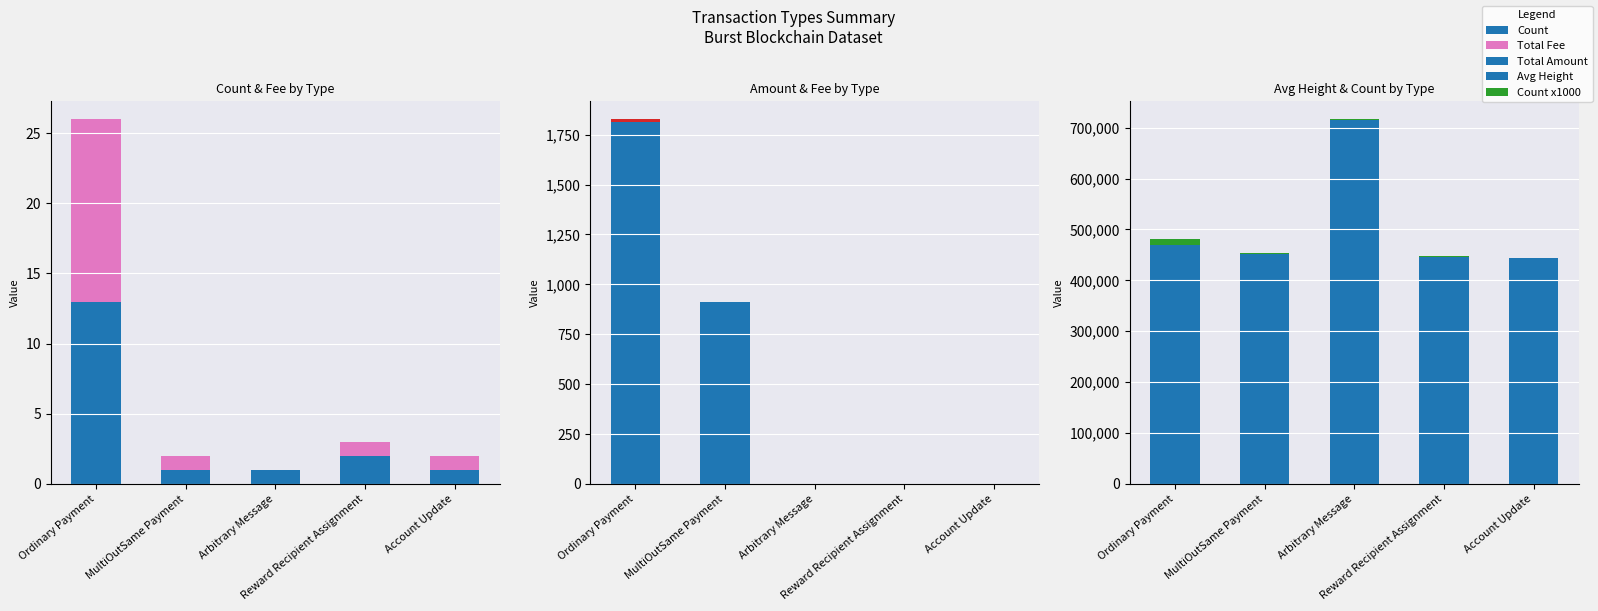

What position from the right is Reward Recipient Assignment?

2